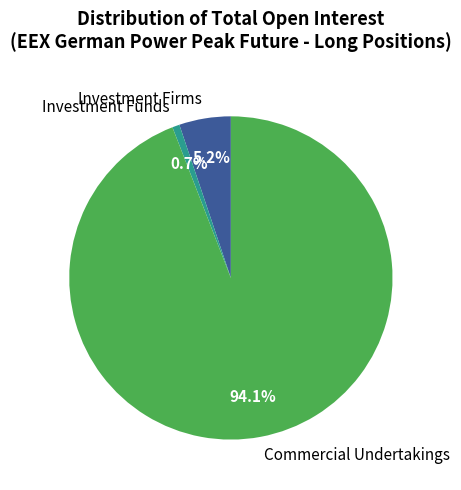

What portion of the pie excludes Investment Funds?

99.3%